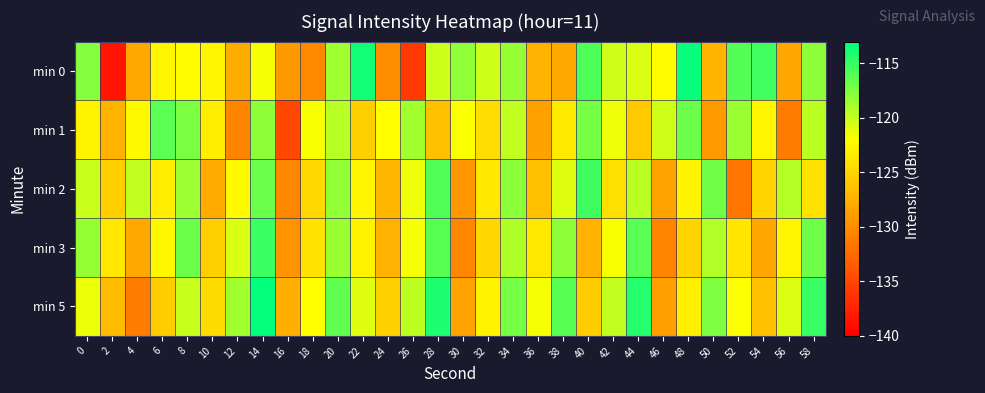

What is the spread (max minus min) of values at 50?

12.0